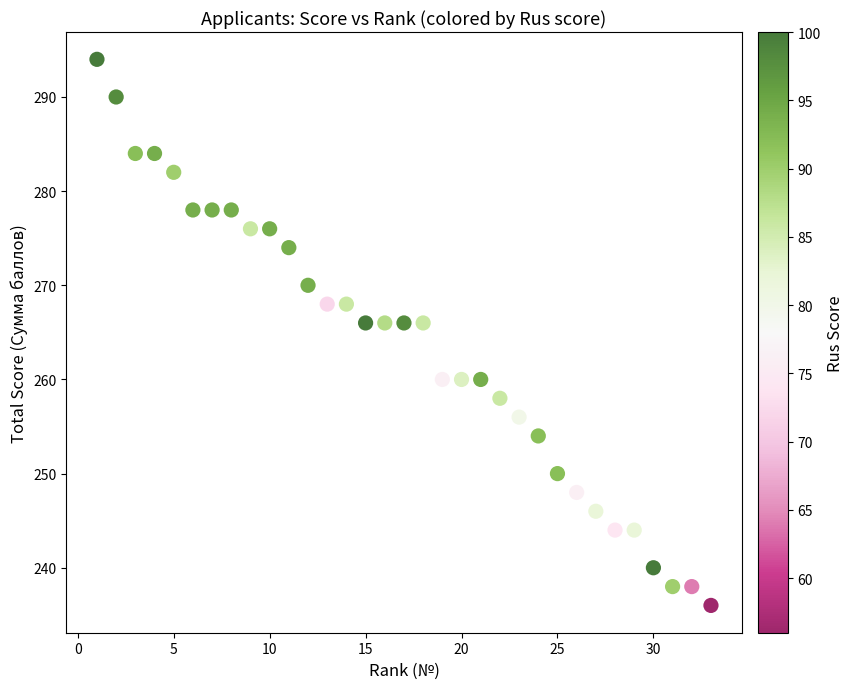

What is the range of Y values (max minus min)?

58